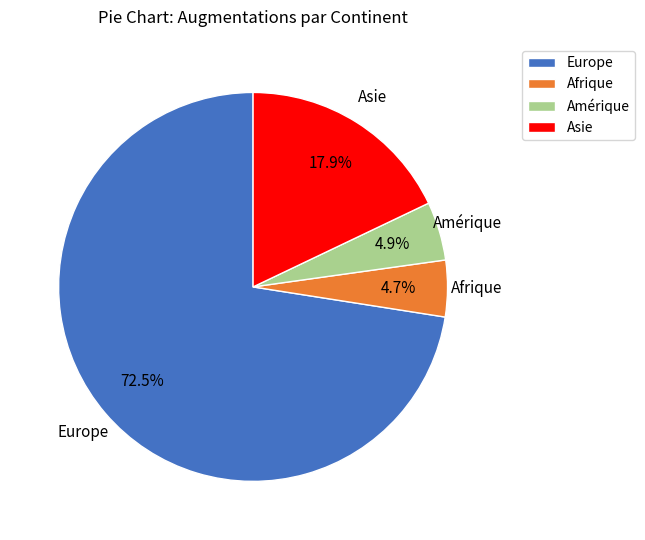

True or false: Asie accounts for 79% of the total.

False